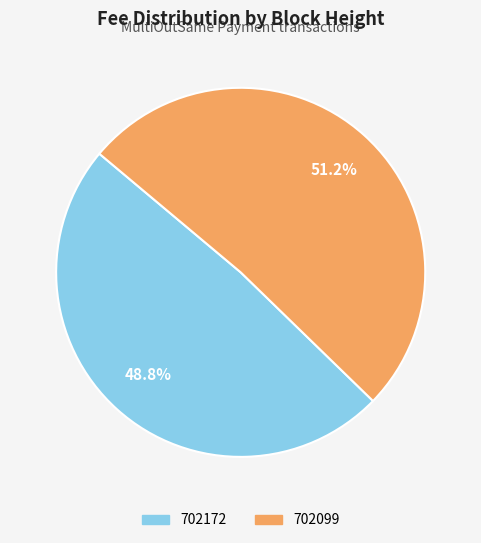

True or false: 702099 accounts for 51% of the total.

True